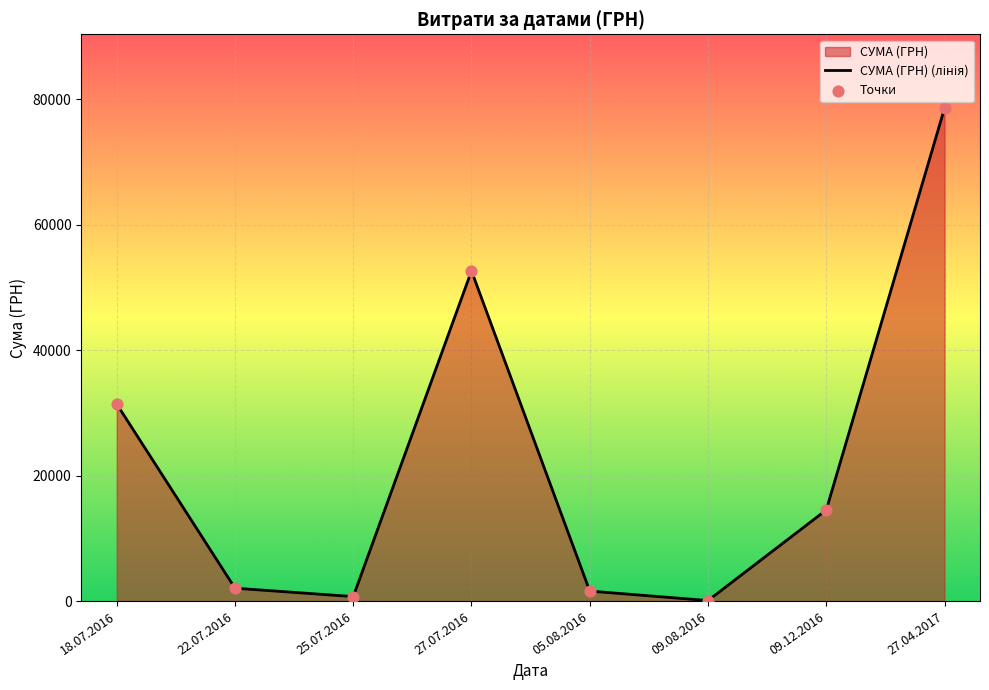

Between 27.04.2017 and 18.07.2016, which is larger?

27.04.2017